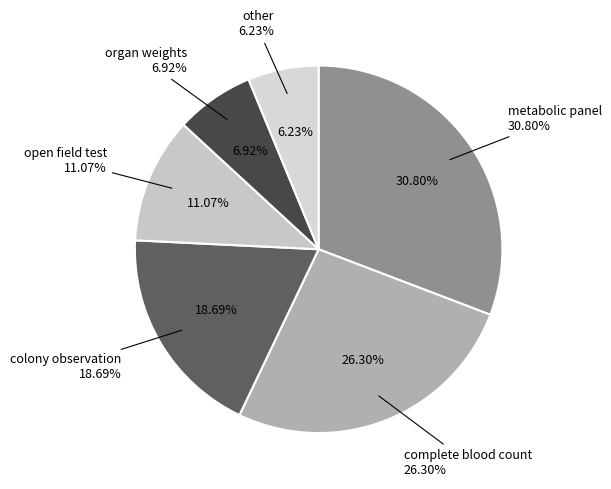

Which category has the biggest portion of the pie?

metabolic panel